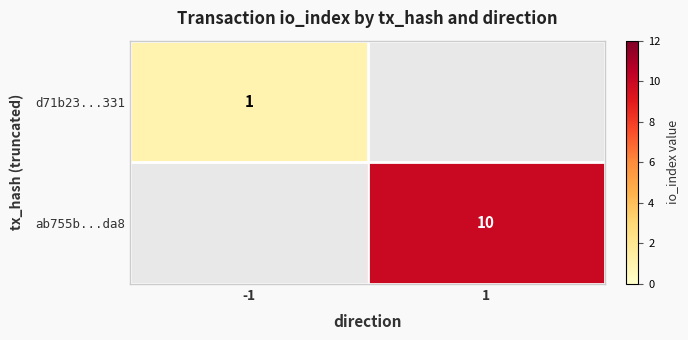

The d71b23...331 series shows 1 at -1. True or false?

True